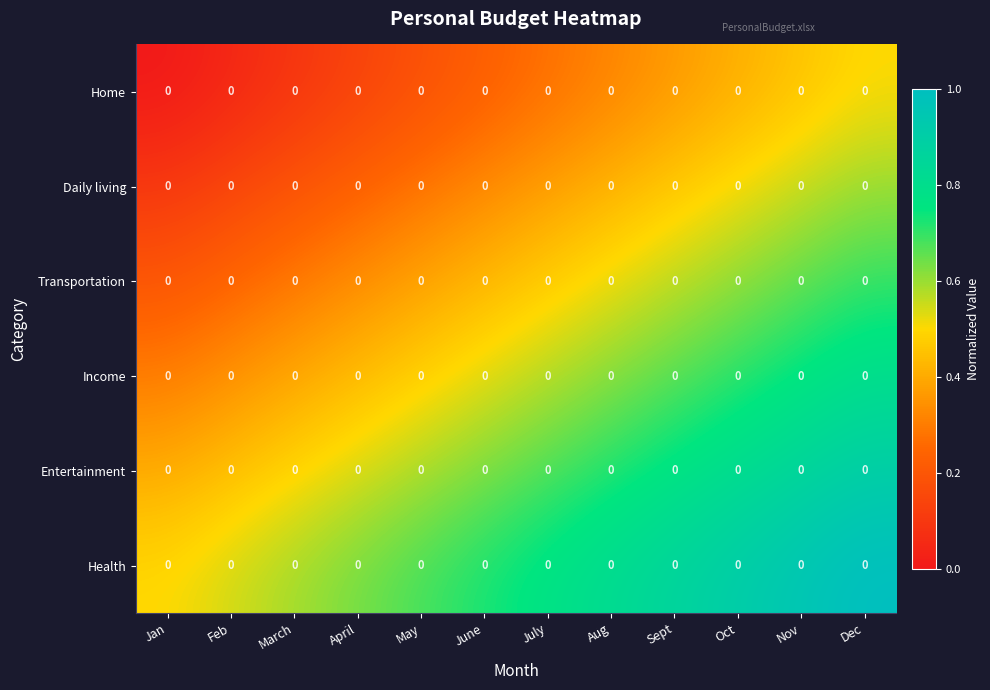

At which category is the sum across all series the highest?

Dec